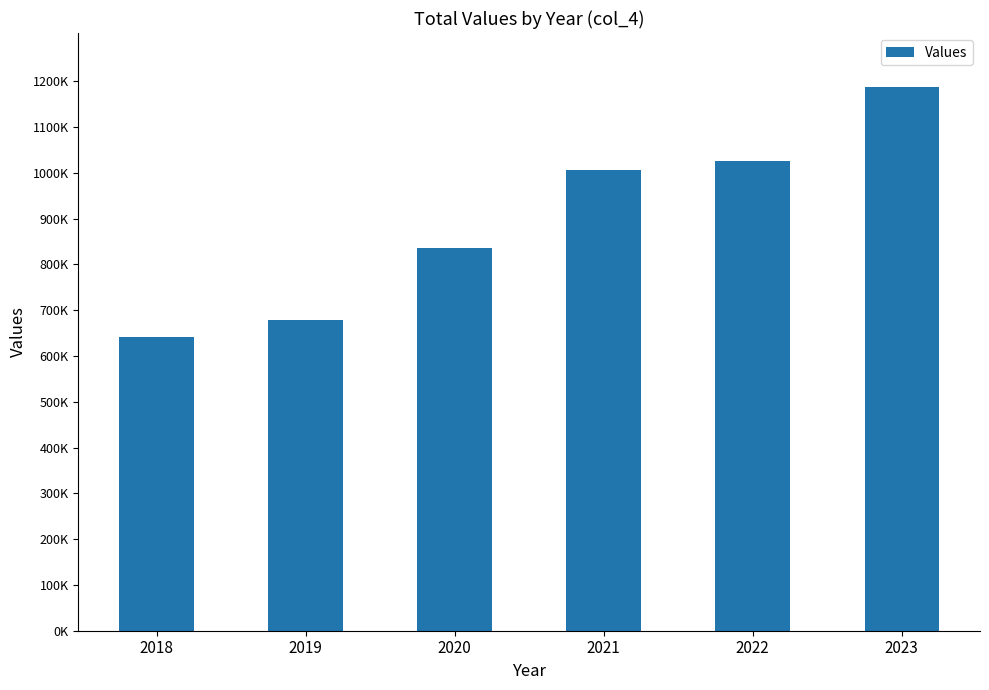

Are the bars horizontal?

No